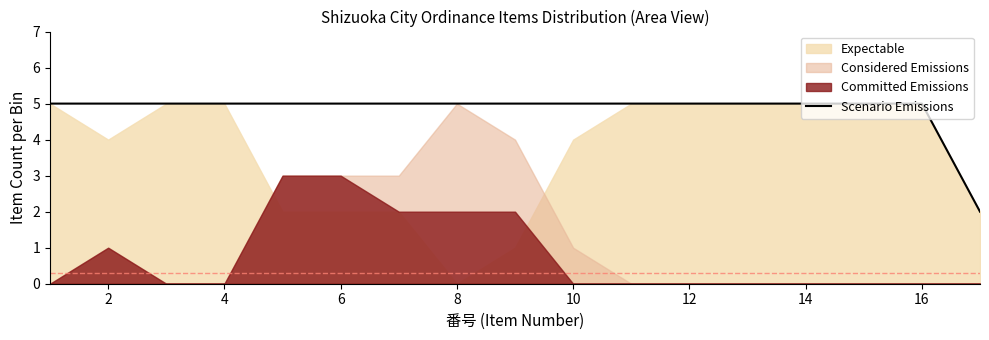

The value of Scenario Emissions at 4 is 5. True or false?

True